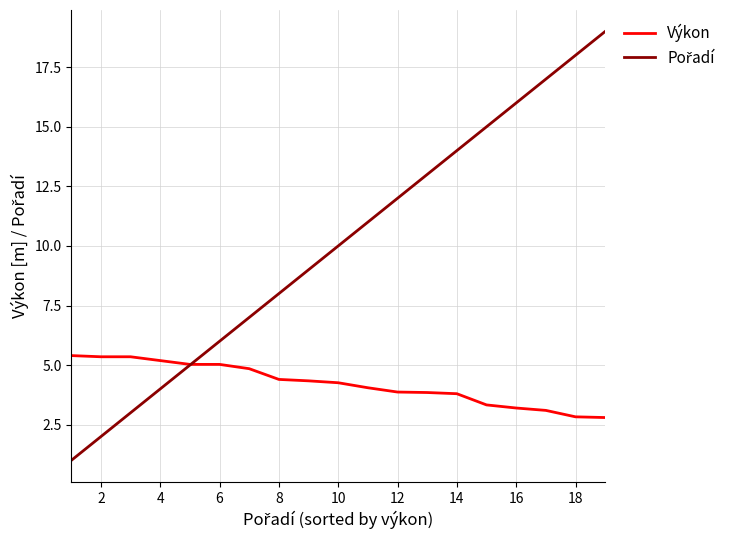

What is the minimum value for Výkon?

2.8